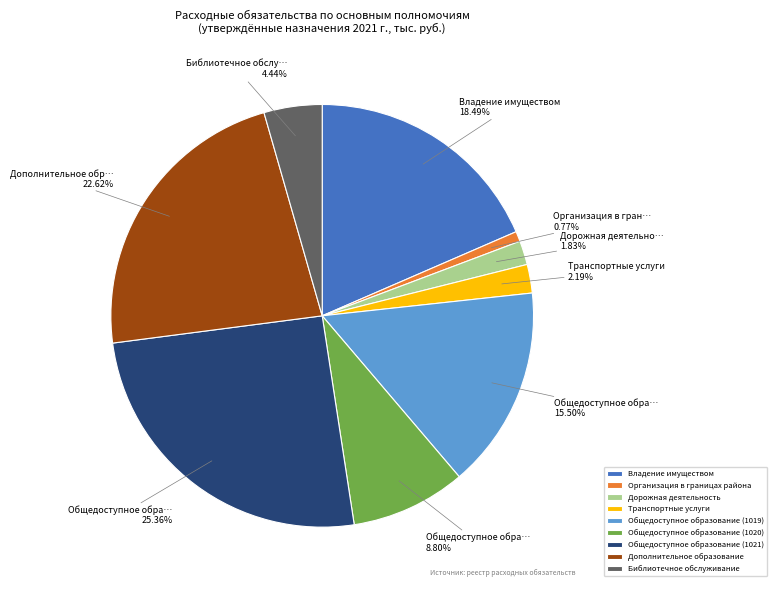

Does Общедоступное образование (1020) represent more than half of the total?

No